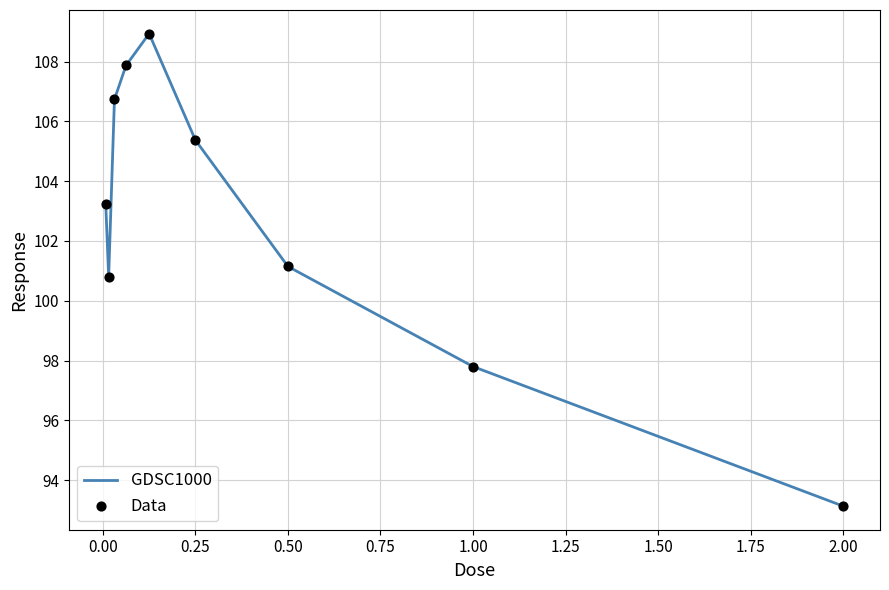

What is the smallest value displayed?

93.1